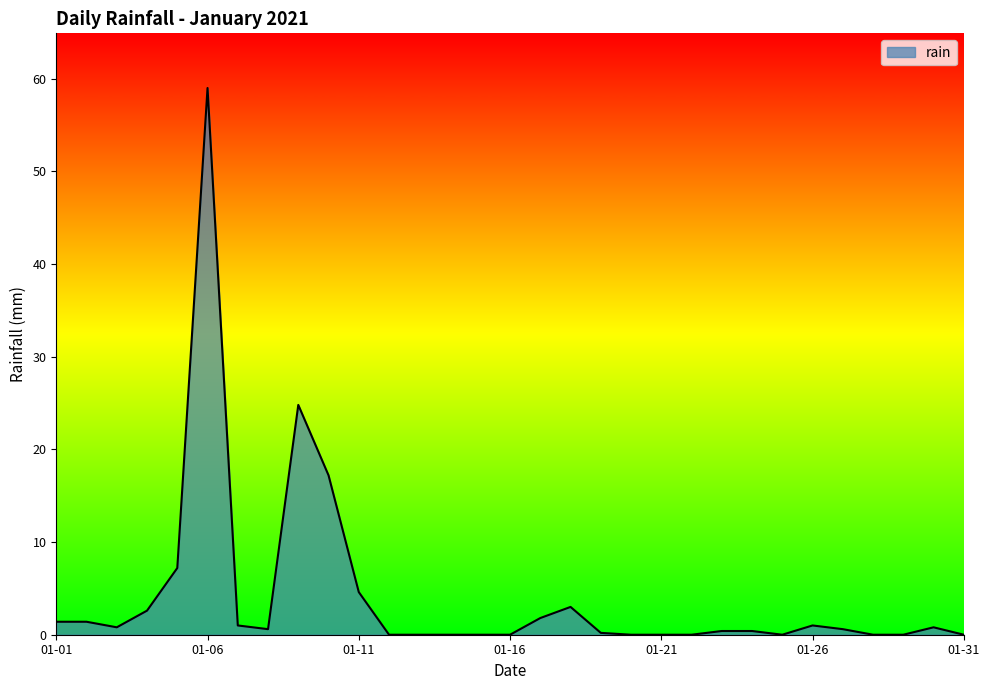

What is the maximum value shown in the chart?

59.0